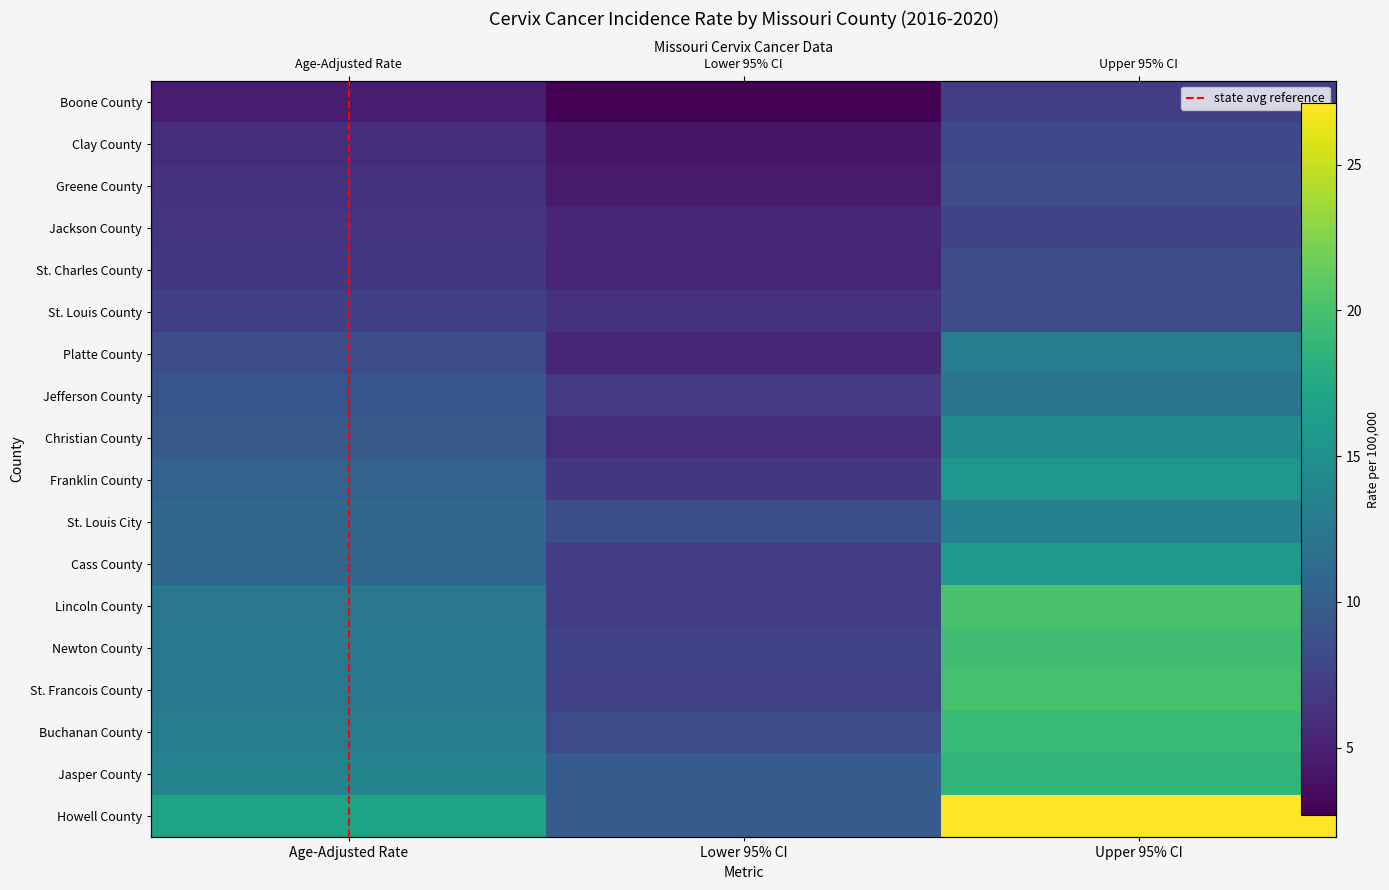

Reading left to right, extract all data points from this chart.

Boone County: 4.6	2.7	7.2
Clay County: 5.9	4.1	8.1
Greene County: 6.3	4.5	8.5
Jackson County: 6.4	5.3	7.7
St. Charles County: 6.7	5.2	8.5
St. Louis County: 7.3	6.3	8.5
Platte County: 8.5	5.3	12.9
Jefferson County: 9.2	6.8	12.1
Christian County: 9.5	5.9	14.4
Franklin County: 10.4	6.6	15.5
St. Louis City: 10.8	8.6	13.4
Cass County: 10.8	7.0	15.8
Lincoln County: 12.4	7.1	20.1
Newton County: 12.6	7.6	19.6
St. Francois County: 12.6	7.4	20.0
Buchanan County: 13.0	8.3	19.2
Jasper County: 13.7	9.8	18.7
Howell County: 16.9	9.7	27.1